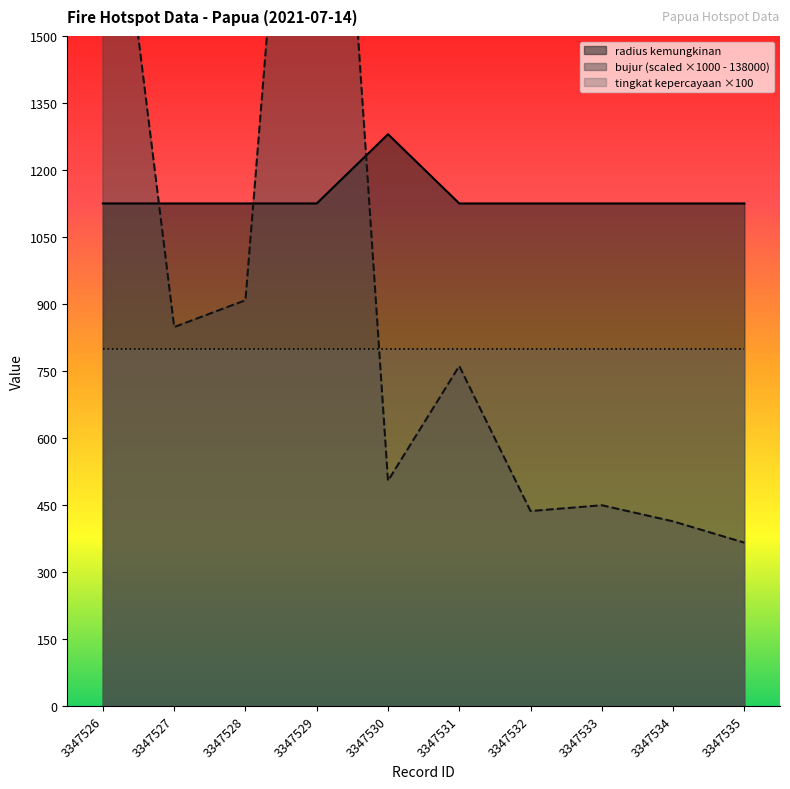

The radius kemungkinan series shows 1125.0 at 3347527. True or false?

True